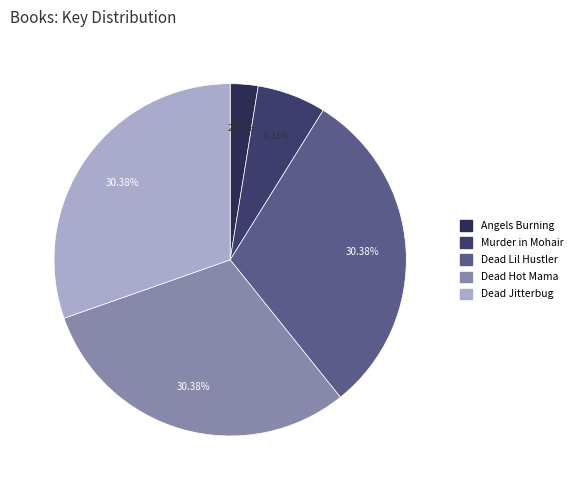

Rank the categories by value from lowest to highest.

Angels Burning, Murder in Mohair, Dead Hot Mama, Dead Jitterbug, Dead Lil Hustler